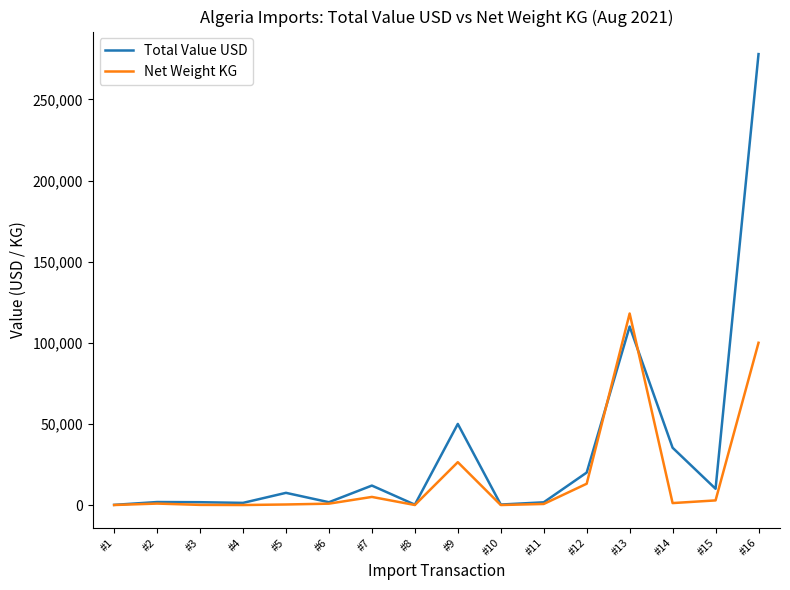

The value of Net Weight KG at #9 is 26420.0. True or false?

True